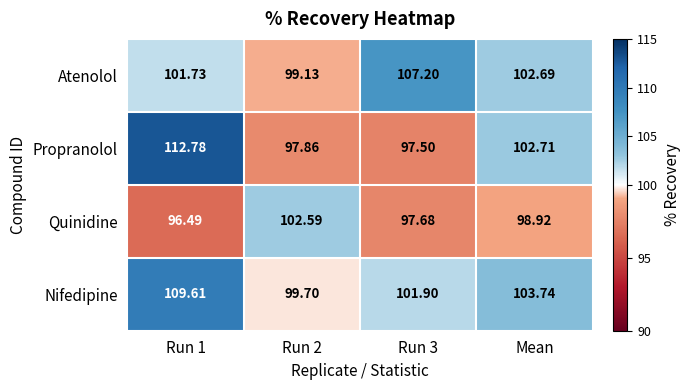

Count the number of data series in this chart.

4